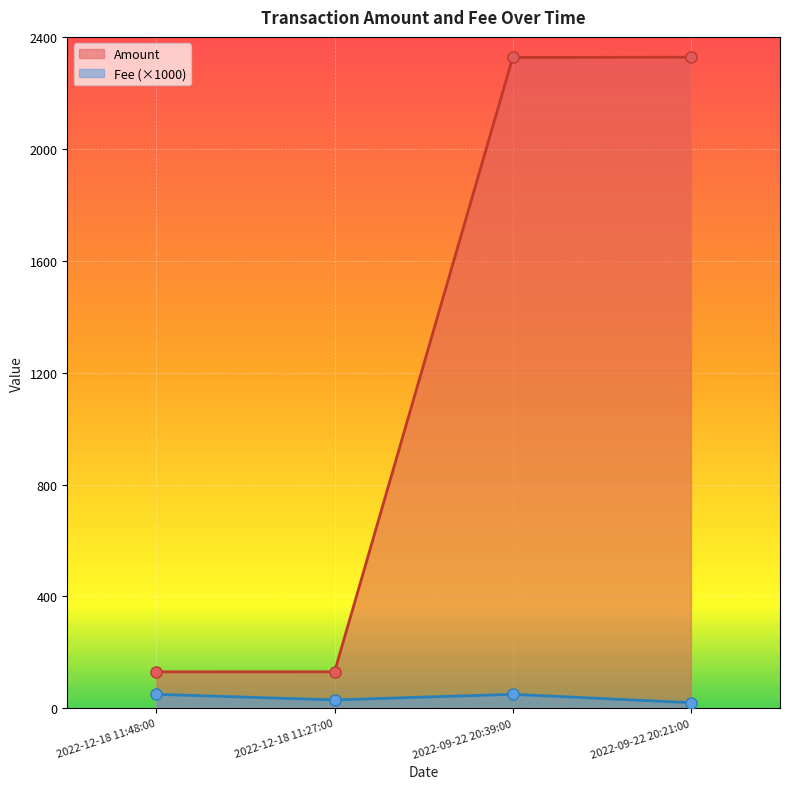

What is the label of the 3rd point from the right?

2022-12-18 11:27:00